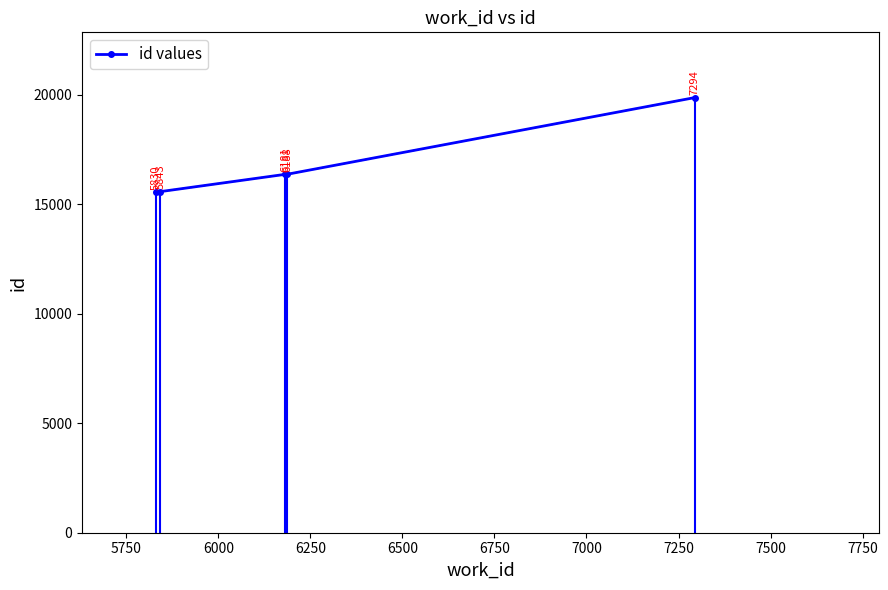

True or false: there are more than 1 points higher than both neighbors.

False